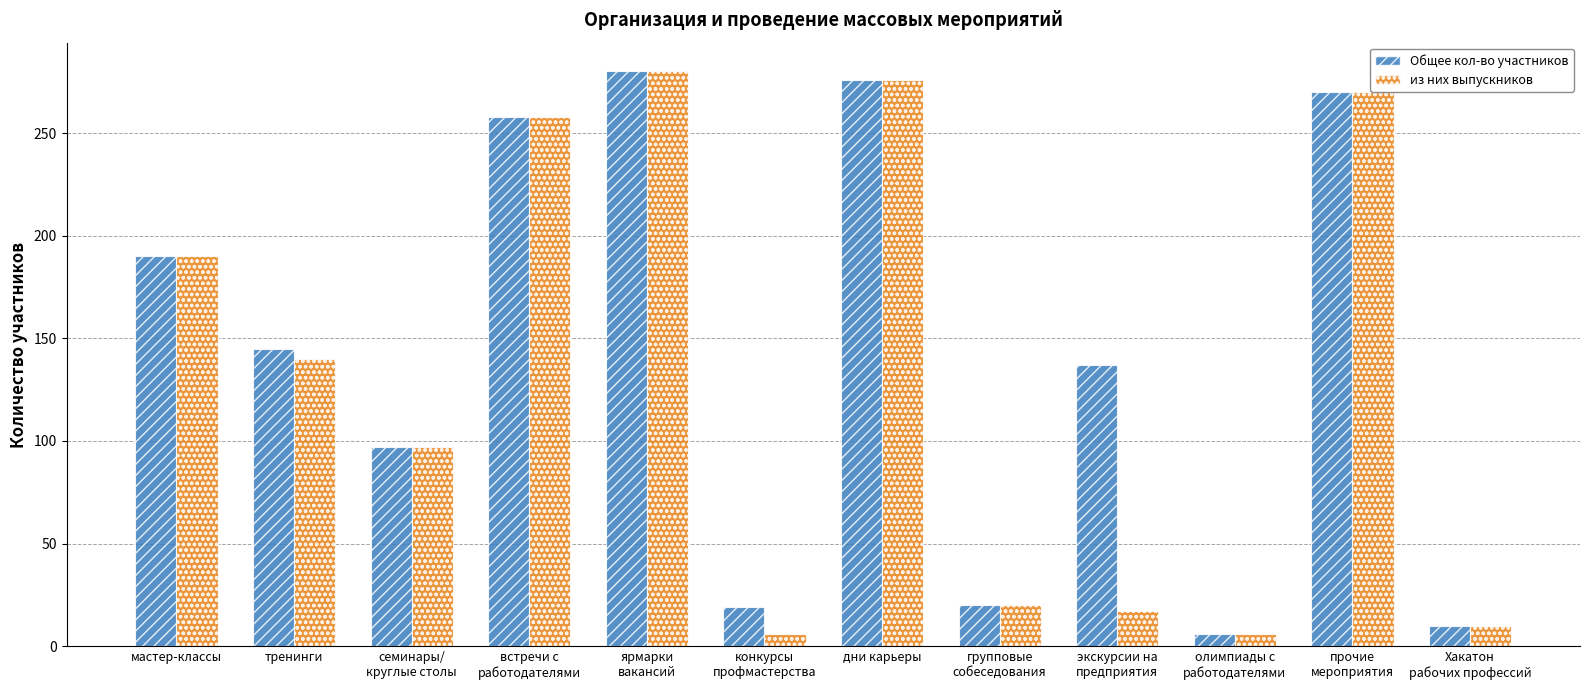

What is the minimum value shown in the chart?

6